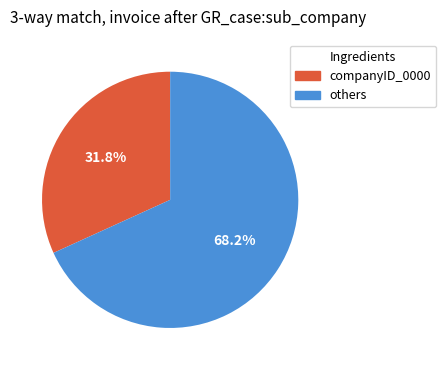

What is the total percentage of others and companyID_0000?

100.0%